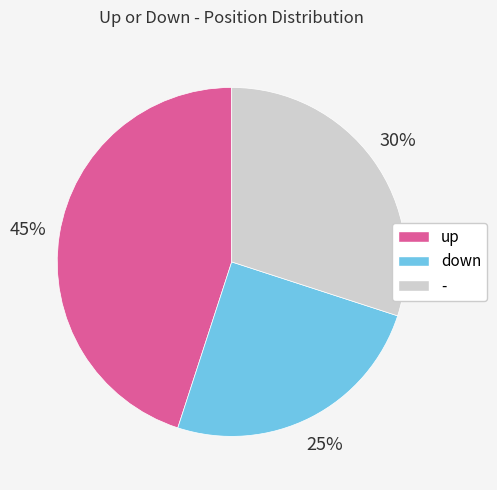

Rank the categories by value from lowest to highest.

down, -, up